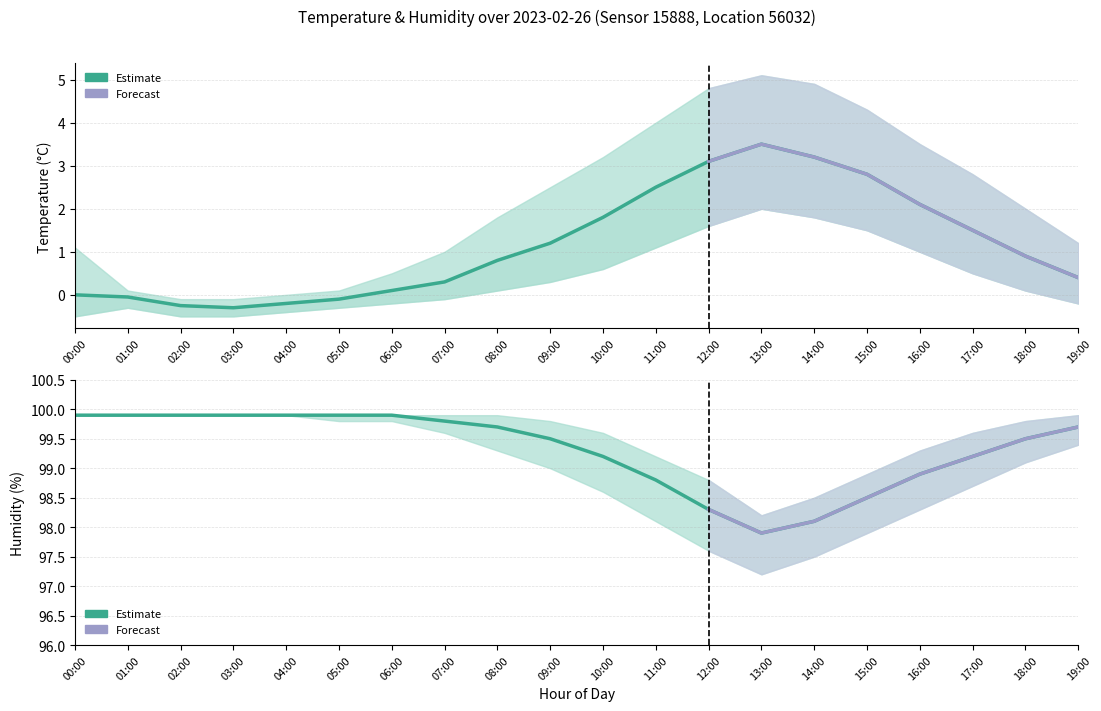

True or false: humidity_mean and temperature_mean intersect in this chart.

False